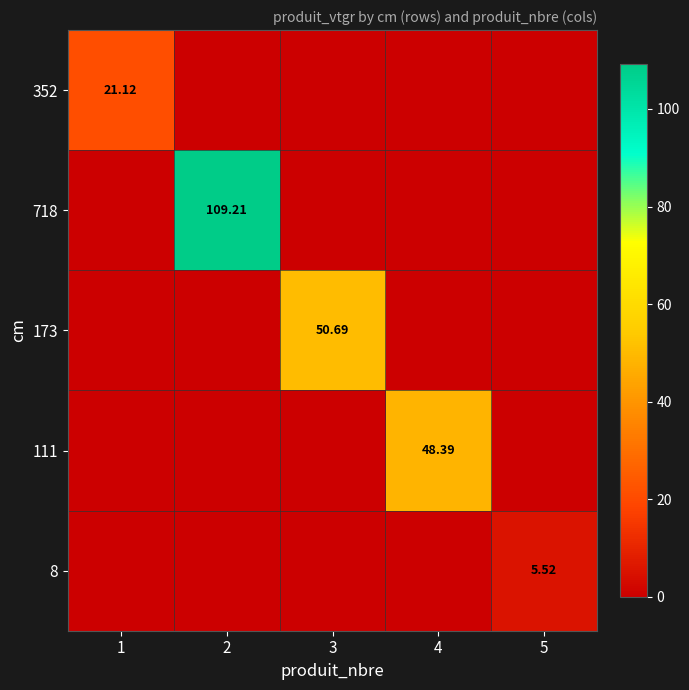

Is it true that 8 equals 0.0 at 2?

True